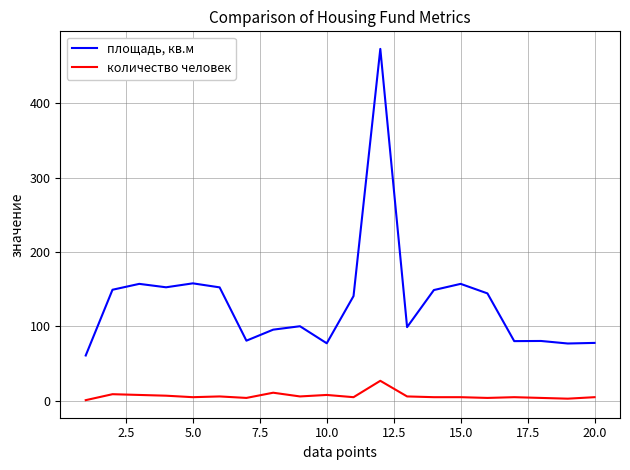

At how many categories does at least one series exceed 255?

1